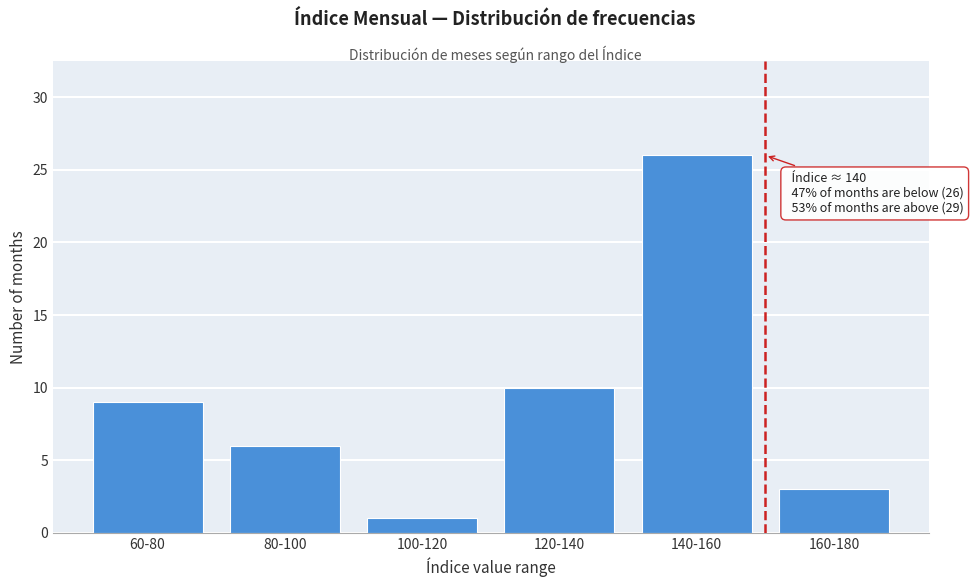

Reading right to left, what are all the values shown in this chart?

3	26	10	1	6	9